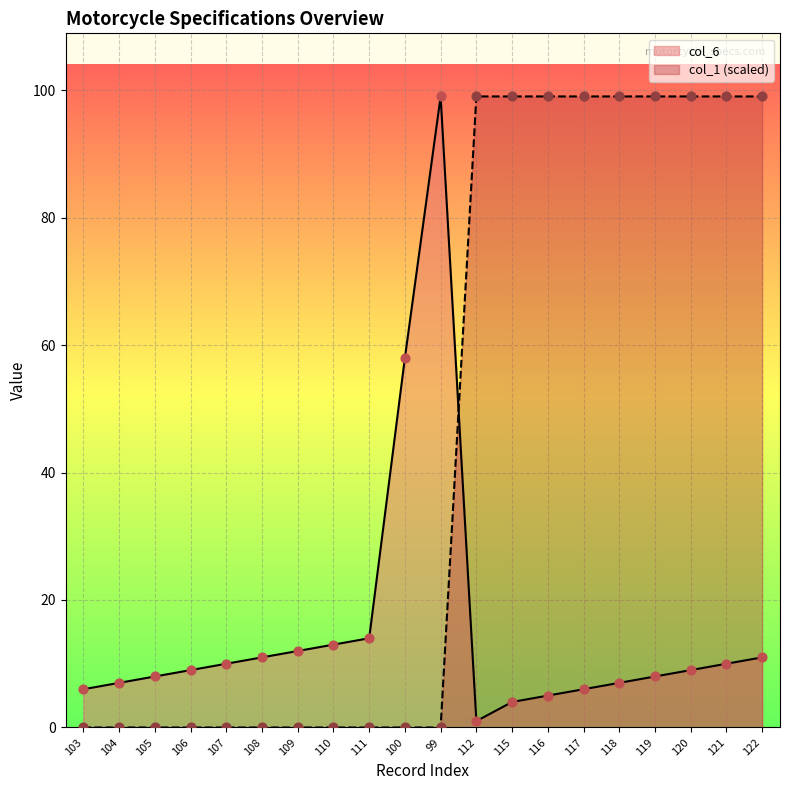

Which series contains the lowest Y value?

col_1